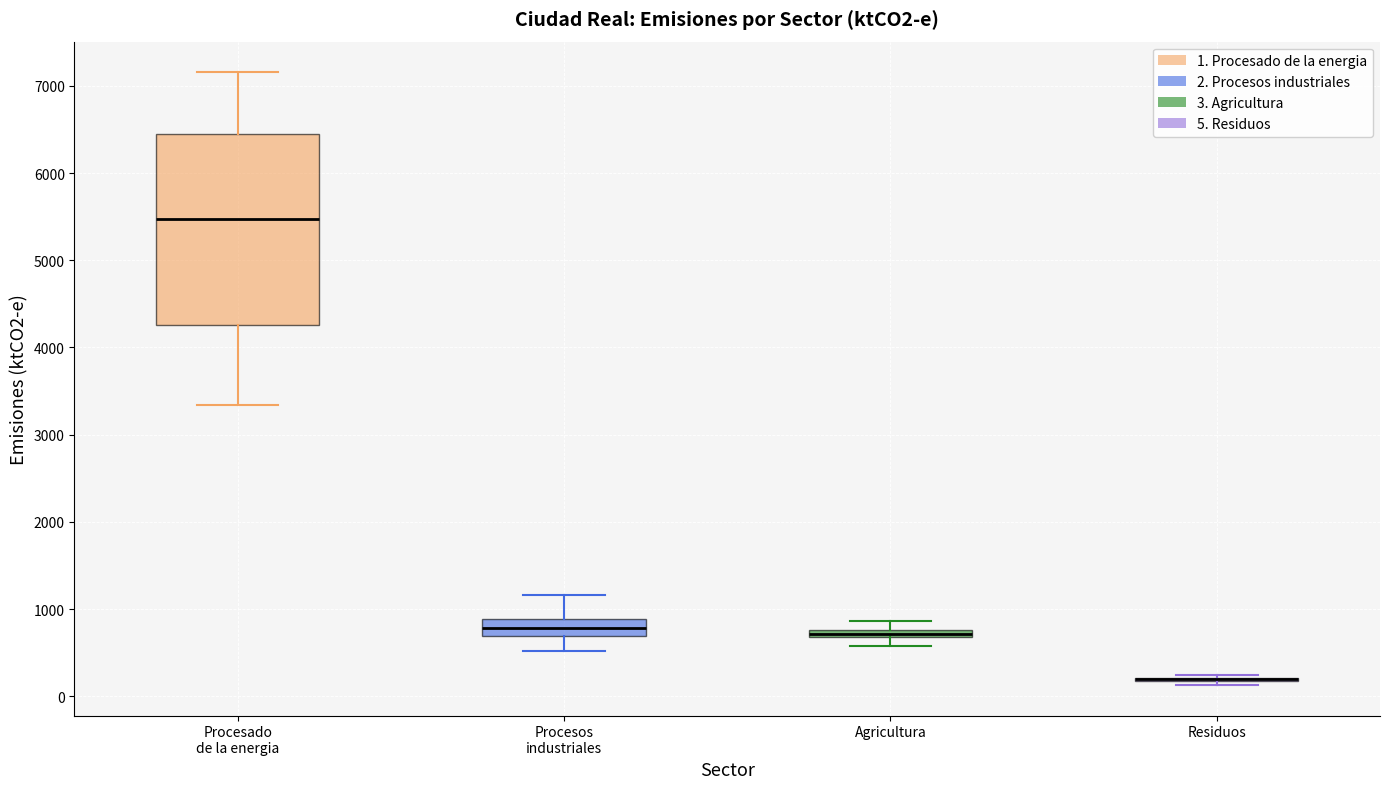

Where does the lower whisker of the box for Agricultura end on the y-axis? The values are not printed on the chart, so give them approximately, as read against the axis.

600